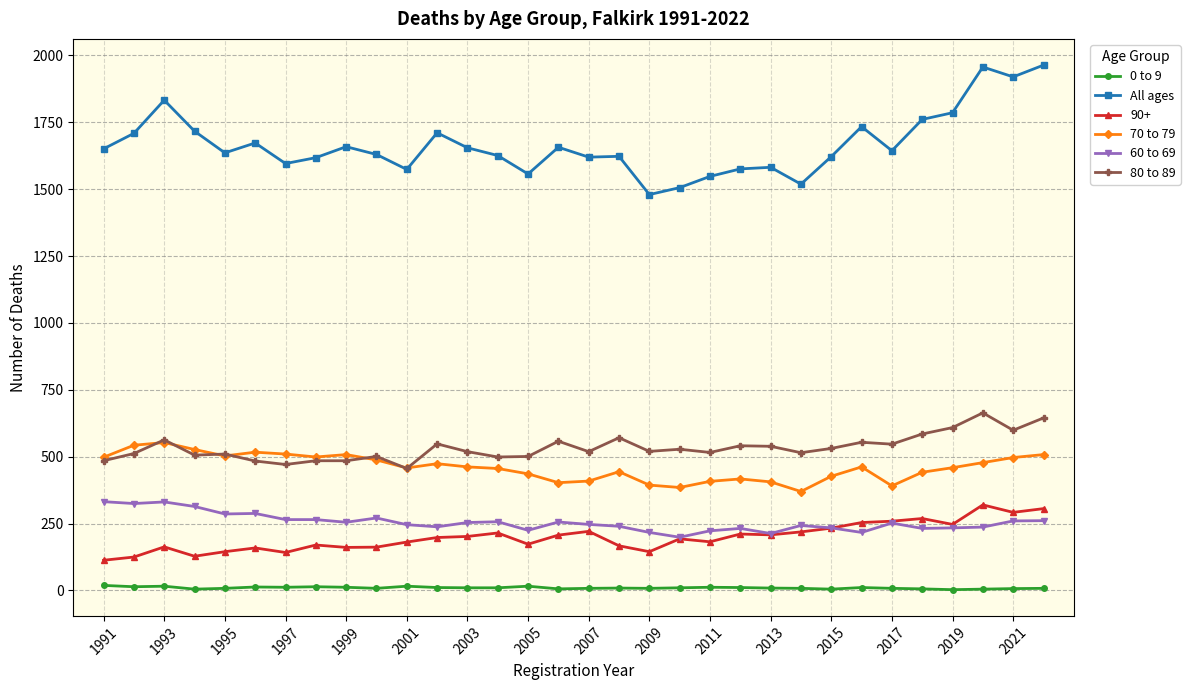

Which series has the largest total across all categories?

All ages